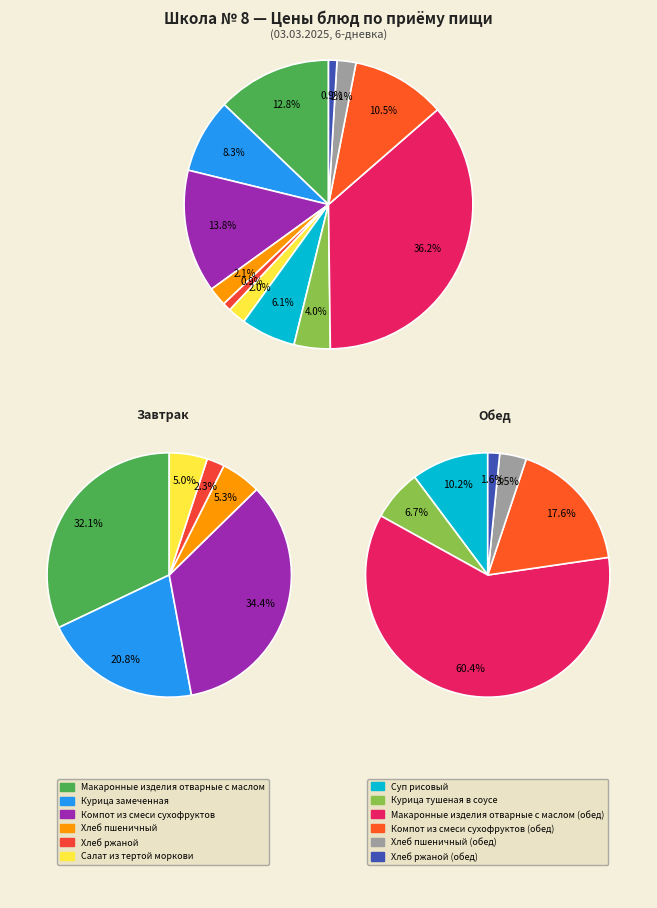

What is the largest slice in the pie chart?

Макаронные изделия
отварные с маслом (обед)